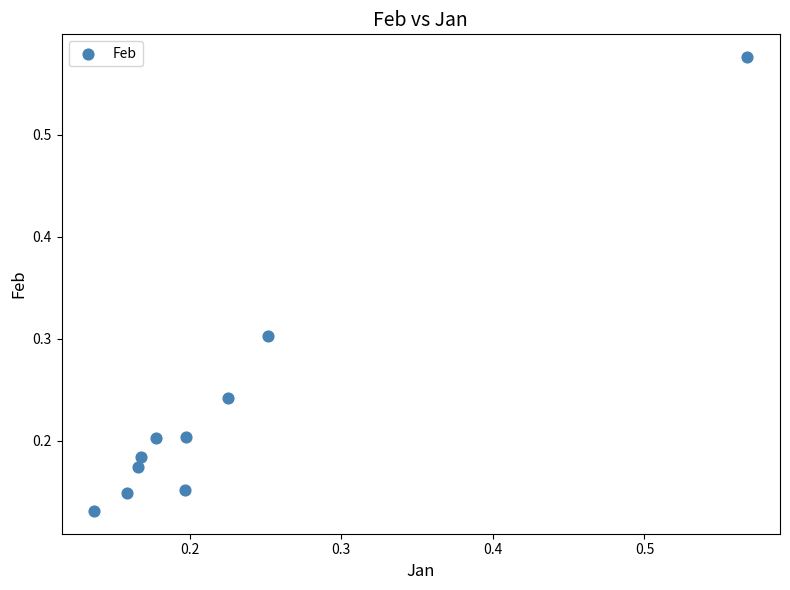

What is the range of Y values (max minus min)?

0.4